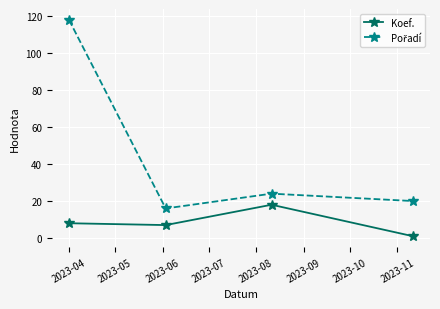

True or false: Koef. has more than 2 interior local peaks.

False